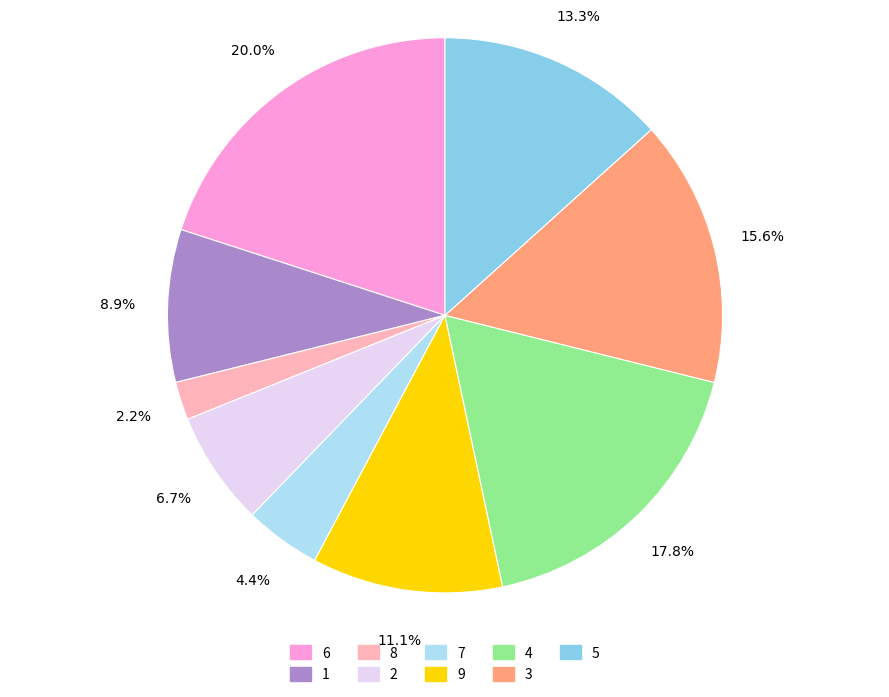

Rank the categories by value from lowest to highest.

8, 7, 2, 1, 9, 5, 3, 4, 6